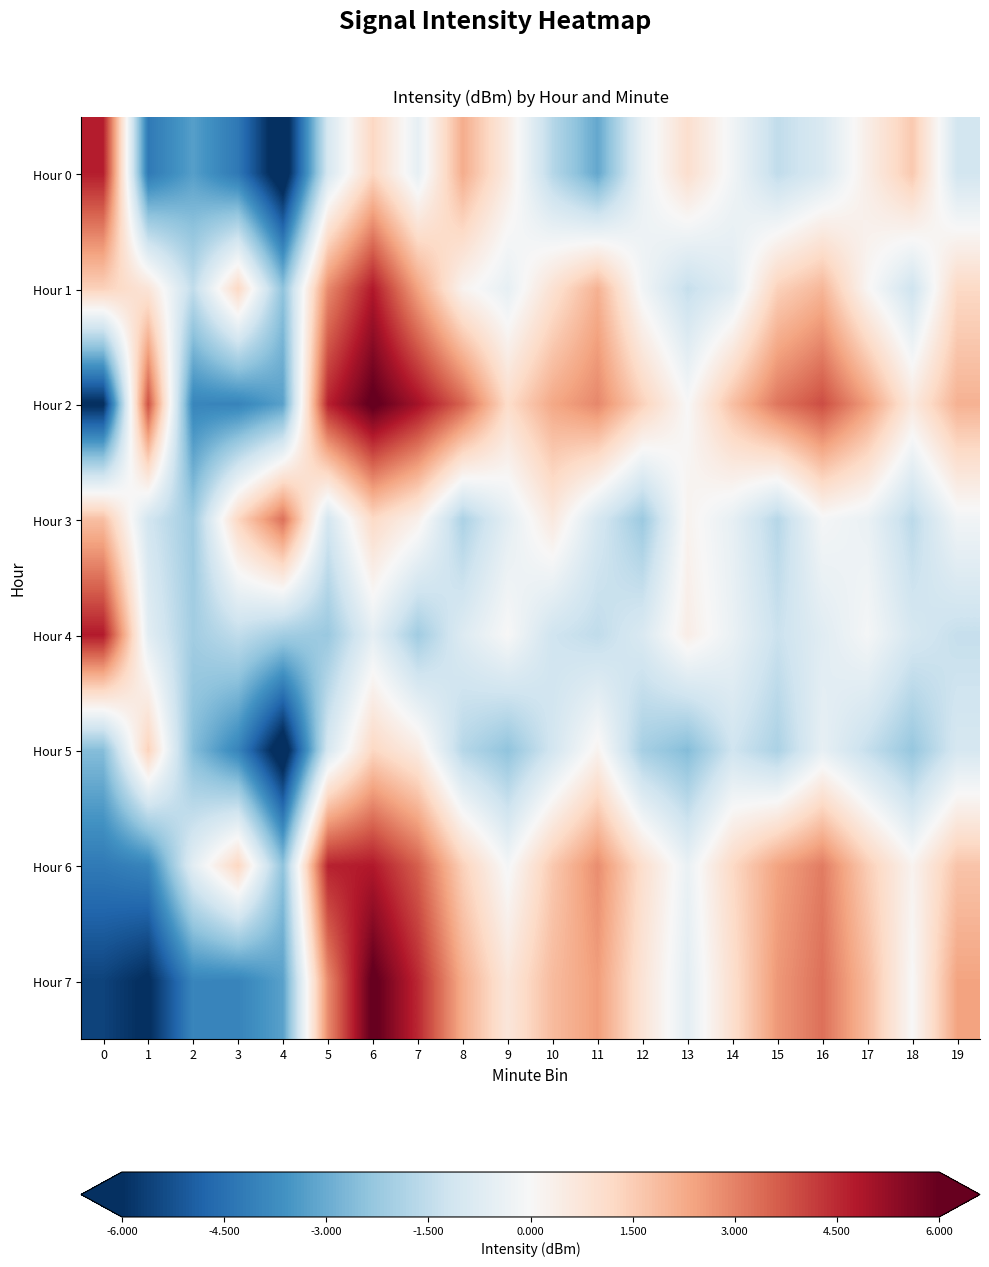

What is the difference between the highest and lowest values at 13?

3.6